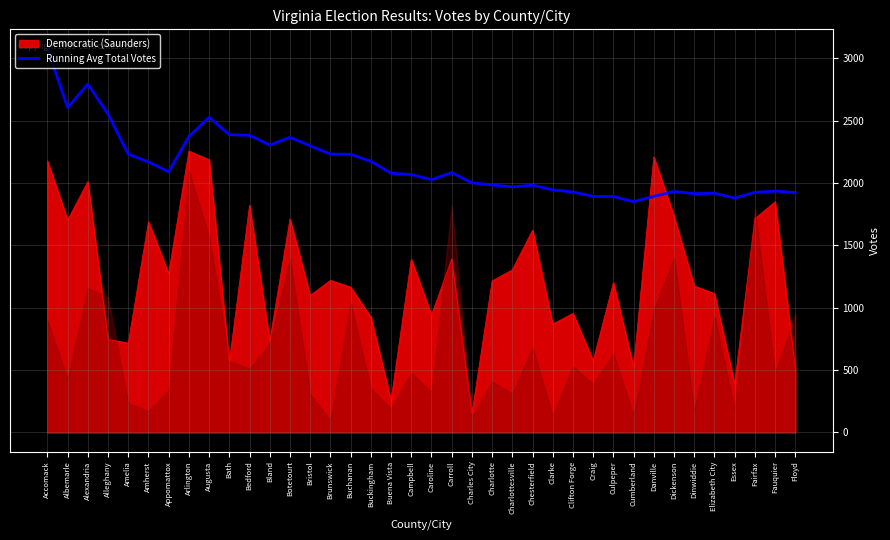

Is it true that the value at Culpeper is 739.2?

False